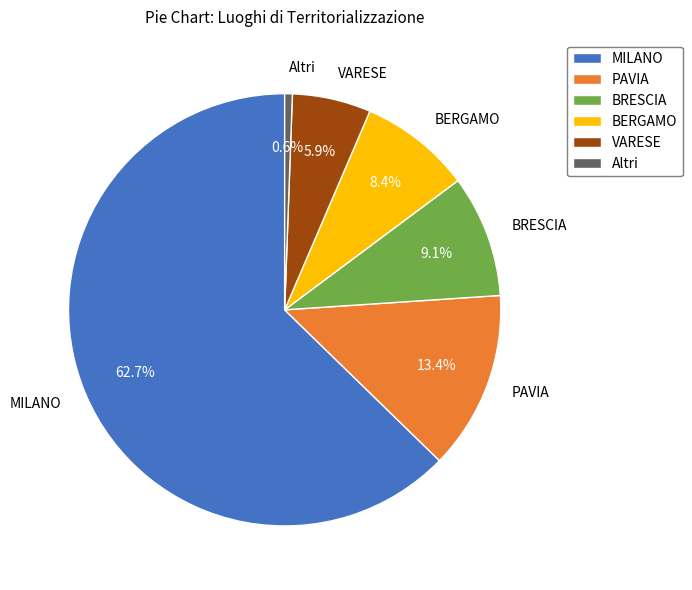

Combined, what portion of the pie is BRESCIA and VARESE?

15.0%